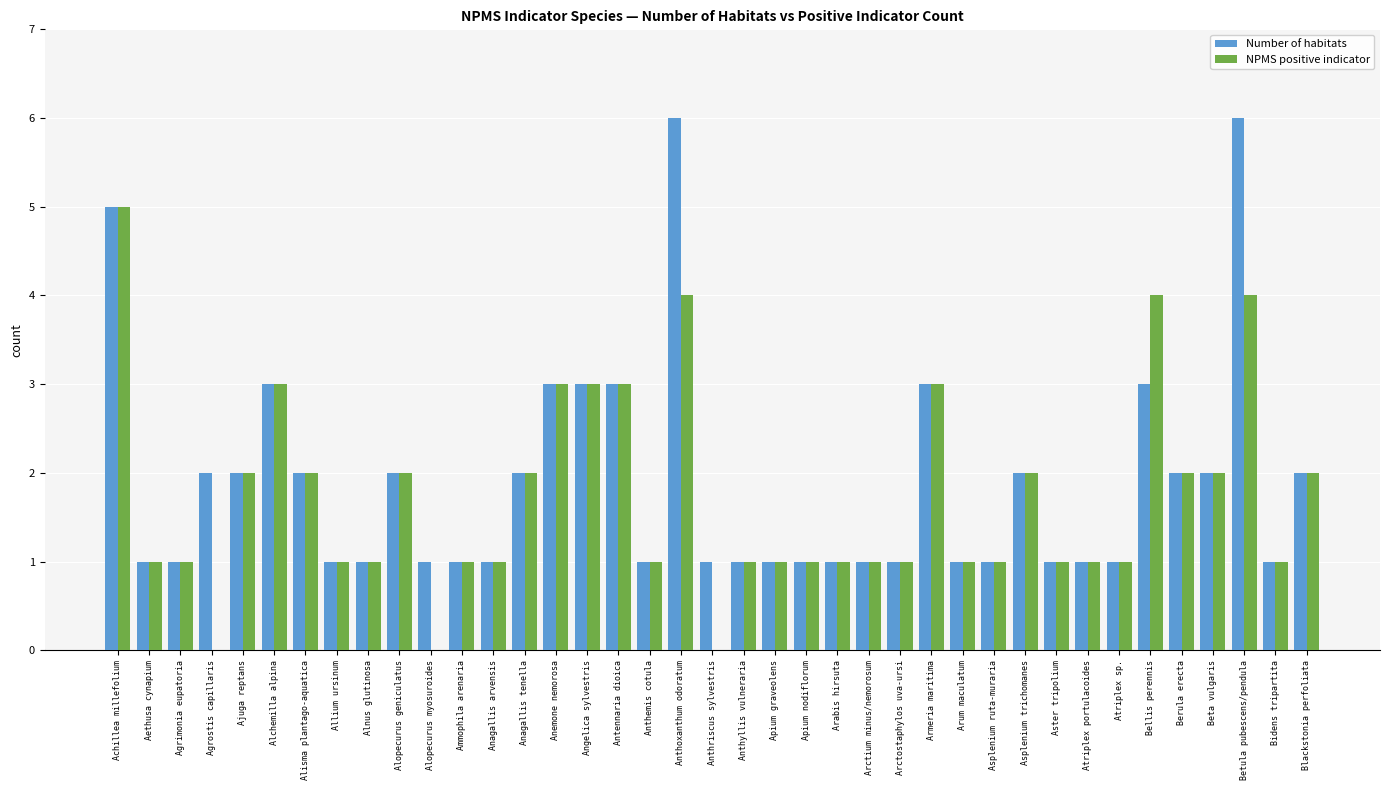

Is it true that Number of habitats equals 3 at Anemone nemorosa?

True